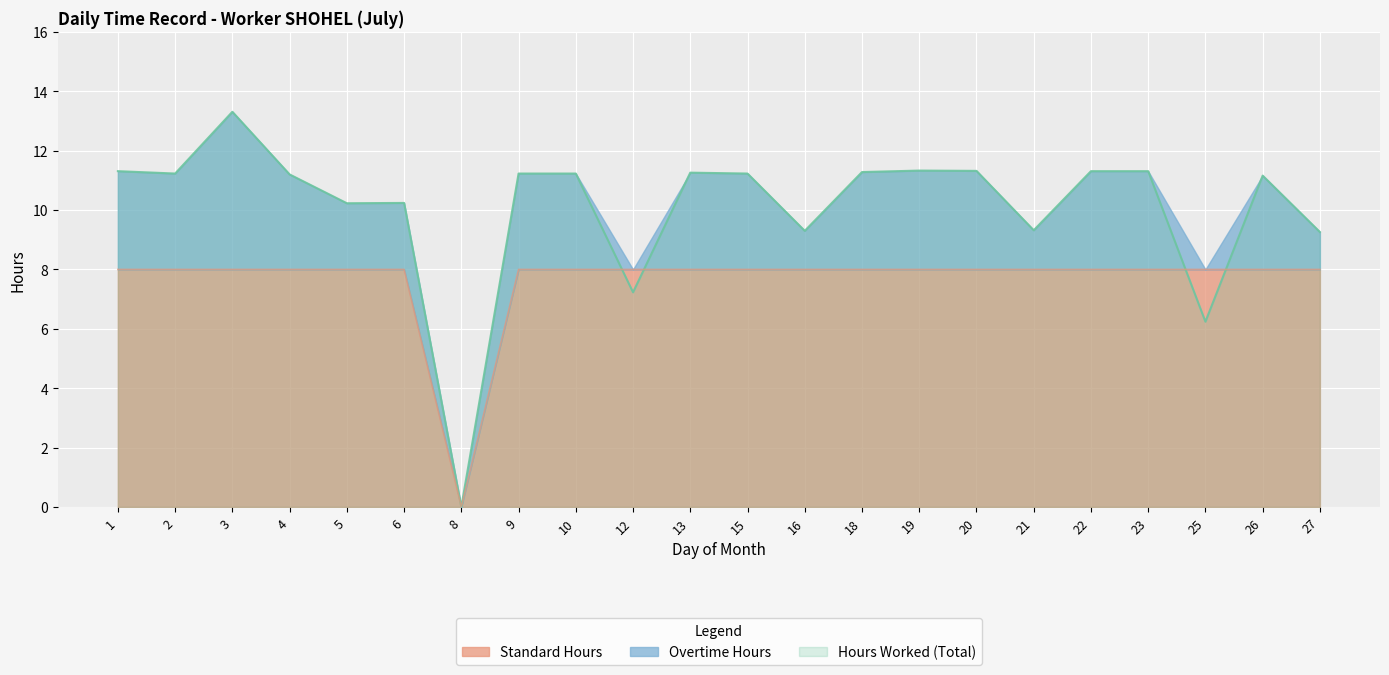

After their last crossing, which series has the higher values: Standard Hours or Hours Worked?

Hours Worked